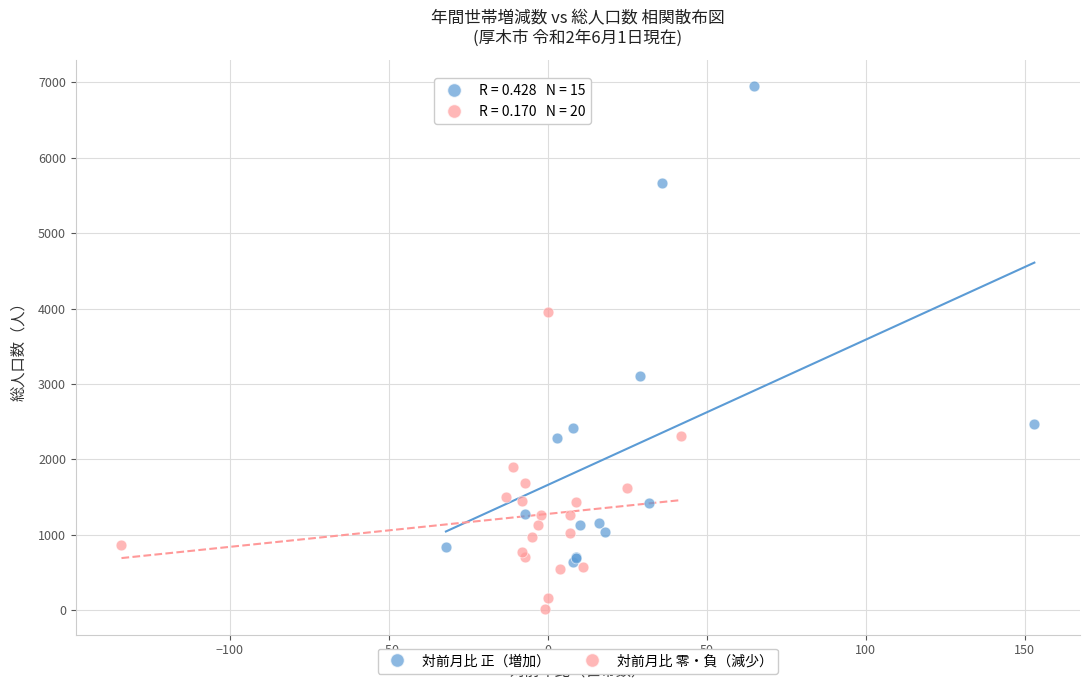

Which series contains the highest Y value?

対前月比 正（増加）